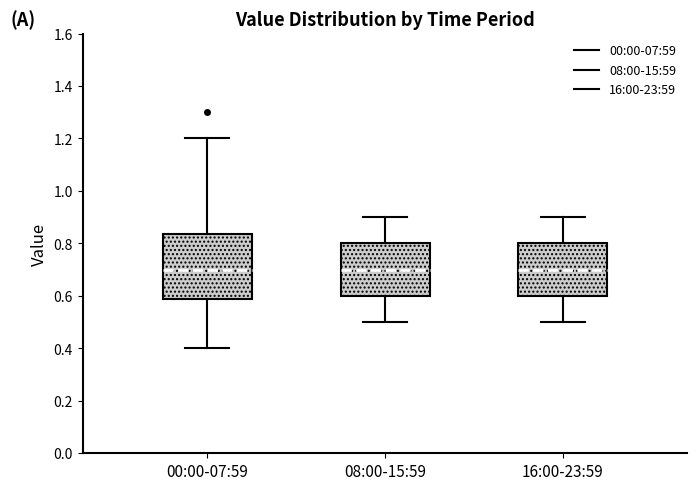

Reading left to right, read every box against the y-axis: the position of its median line, the range the box covers, and the ends of its whiskers. The values are not printed on the chart, so give them approximately, as read against the axis.

00:00-07:59: median 0.70, box 0.58 to 0.84, whiskers 0.40 to 1.20
08:00-15:59: median 0.70, box 0.60 to 0.80, whiskers 0.50 to 0.90
16:00-23:59: median 0.70, box 0.60 to 0.80, whiskers 0.50 to 0.90